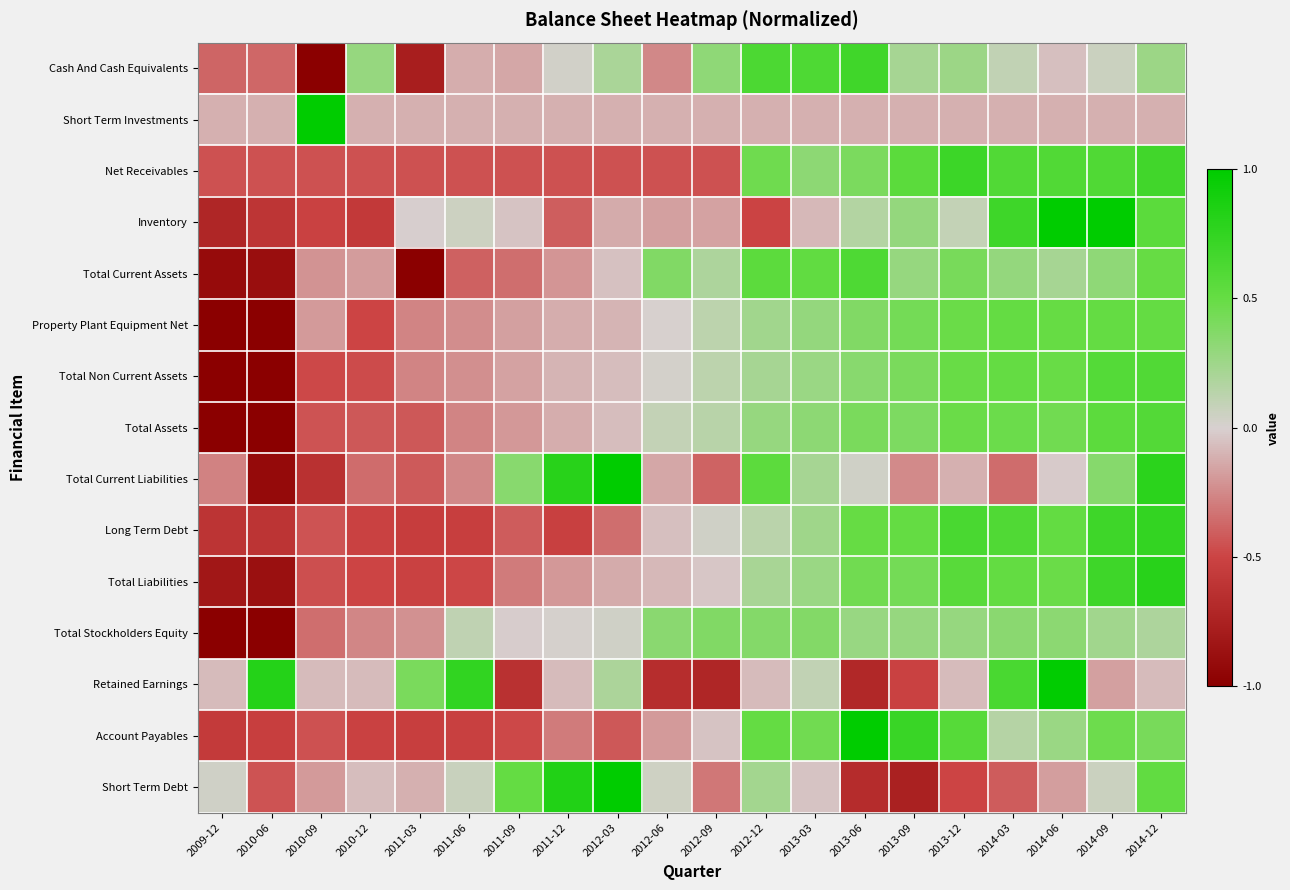

At which category is the sum across all series the highest?

2014-12